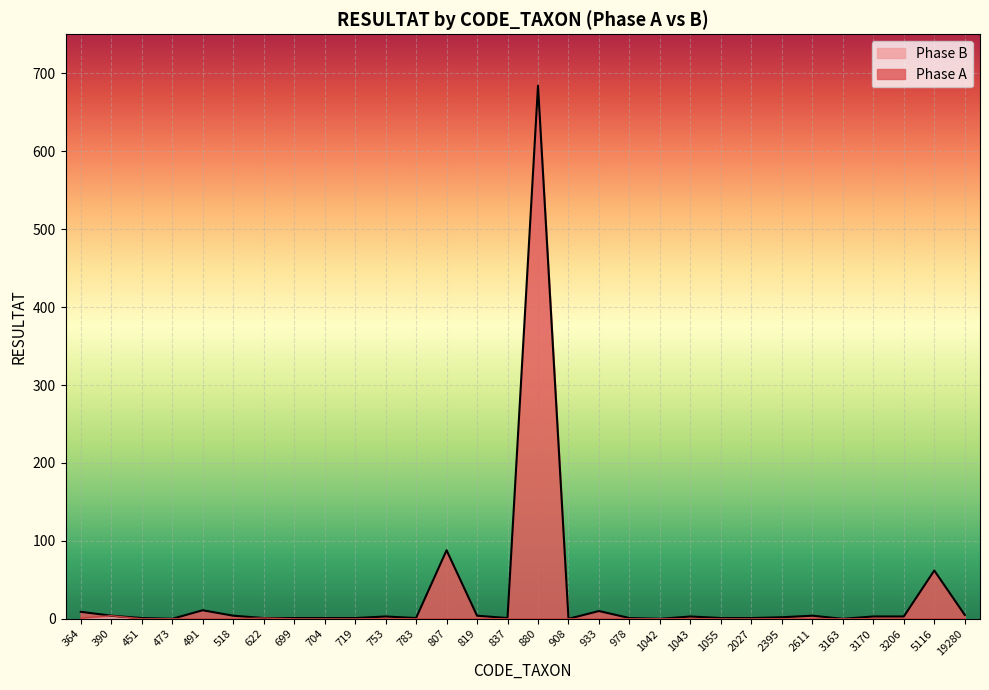

True or false: Phase B and Phase A cross at least once.

False